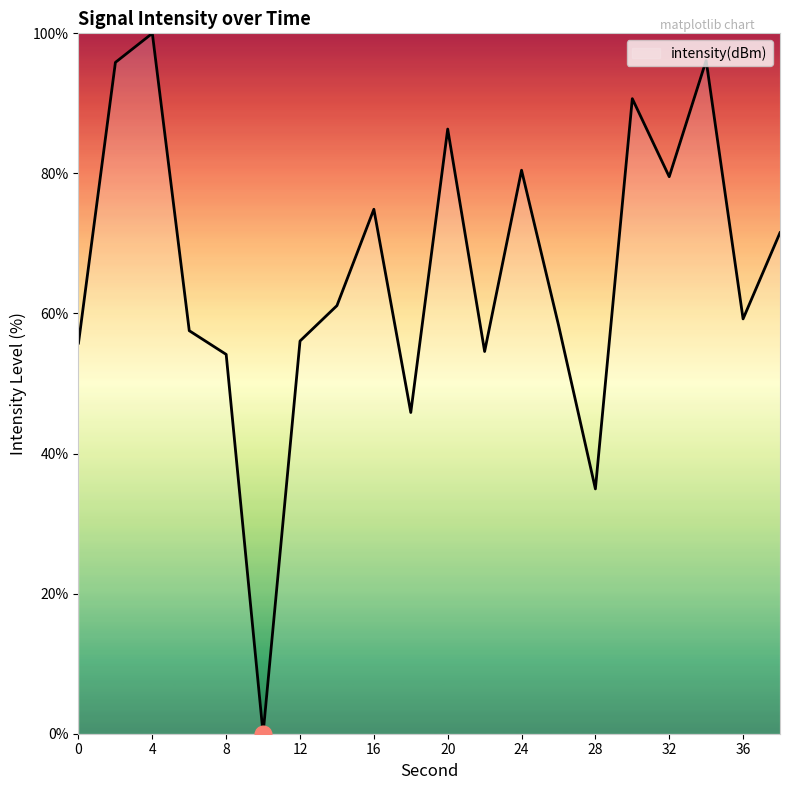

What is the maximum value shown in the chart?

100.0